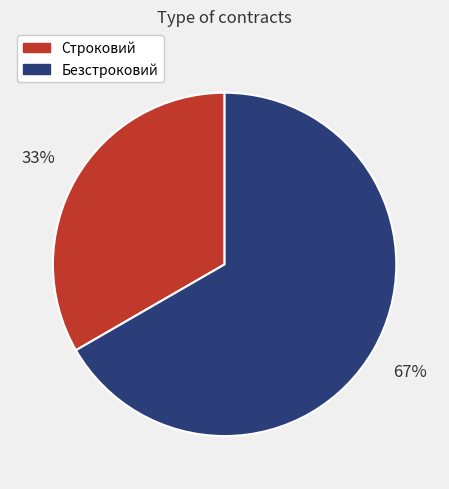

What is the ratio of the value at Безстроковий to the value at Строковий?

2.0